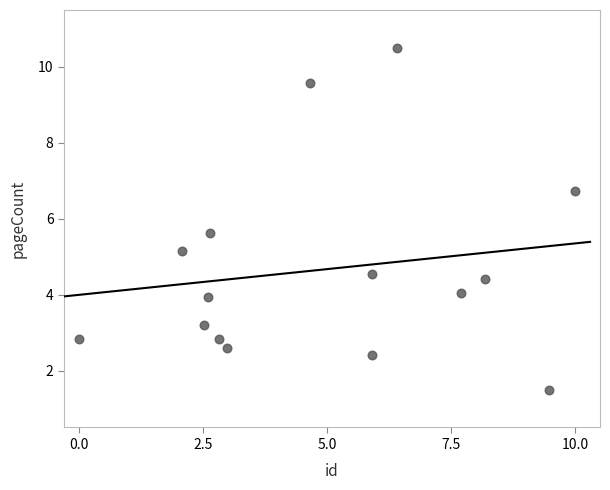

What is the range of X values (max minus min)?

10.0